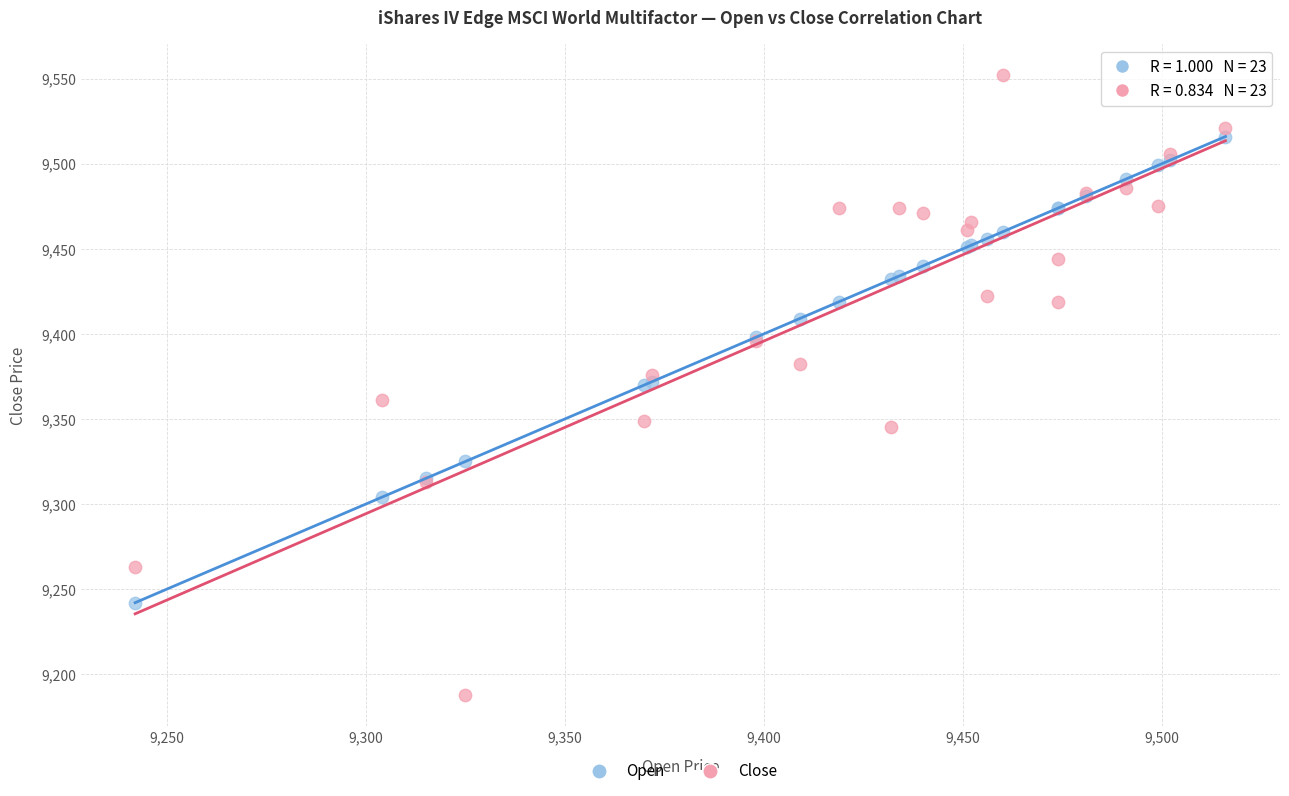

Which series contains the lowest Y value?

Close